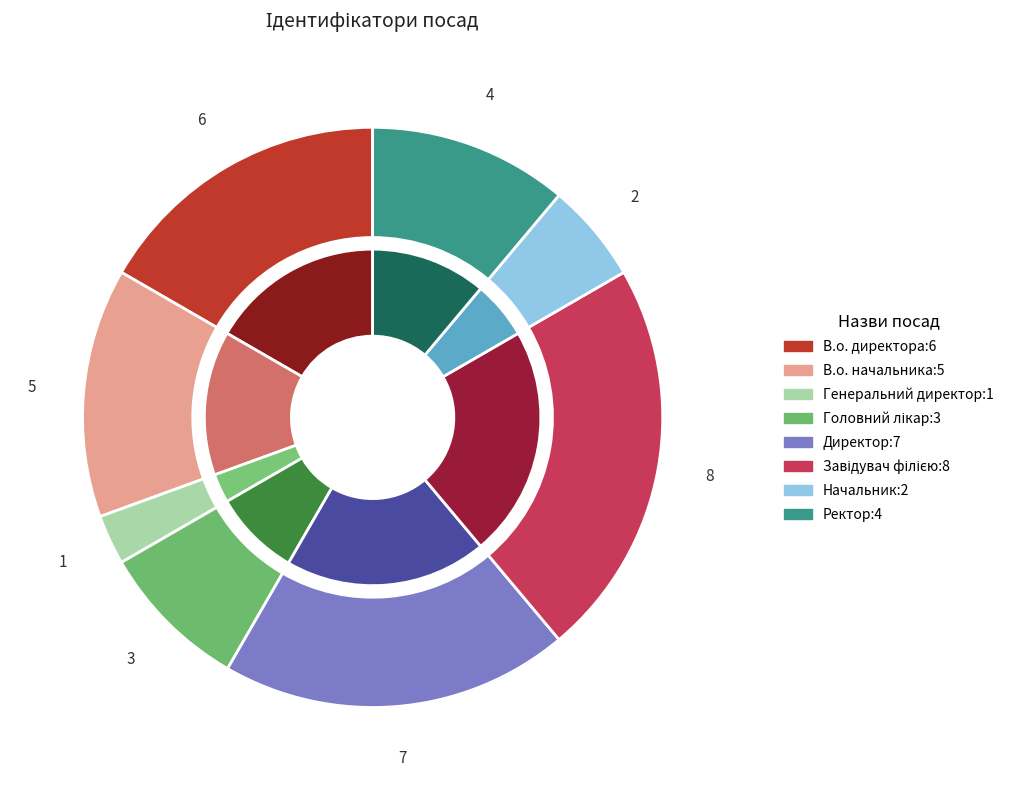

To the nearest percent, what portion does В.о. начальника represent?

14%